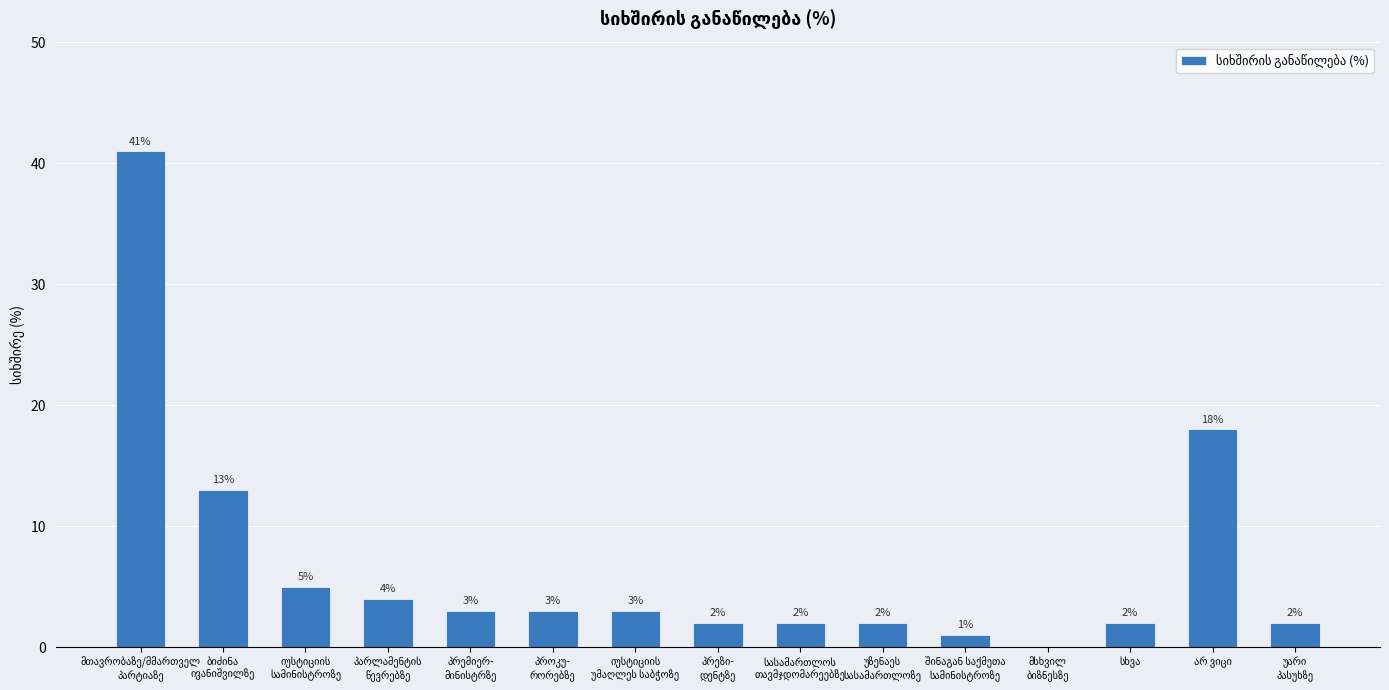

What is the maximum value shown in the chart?

41